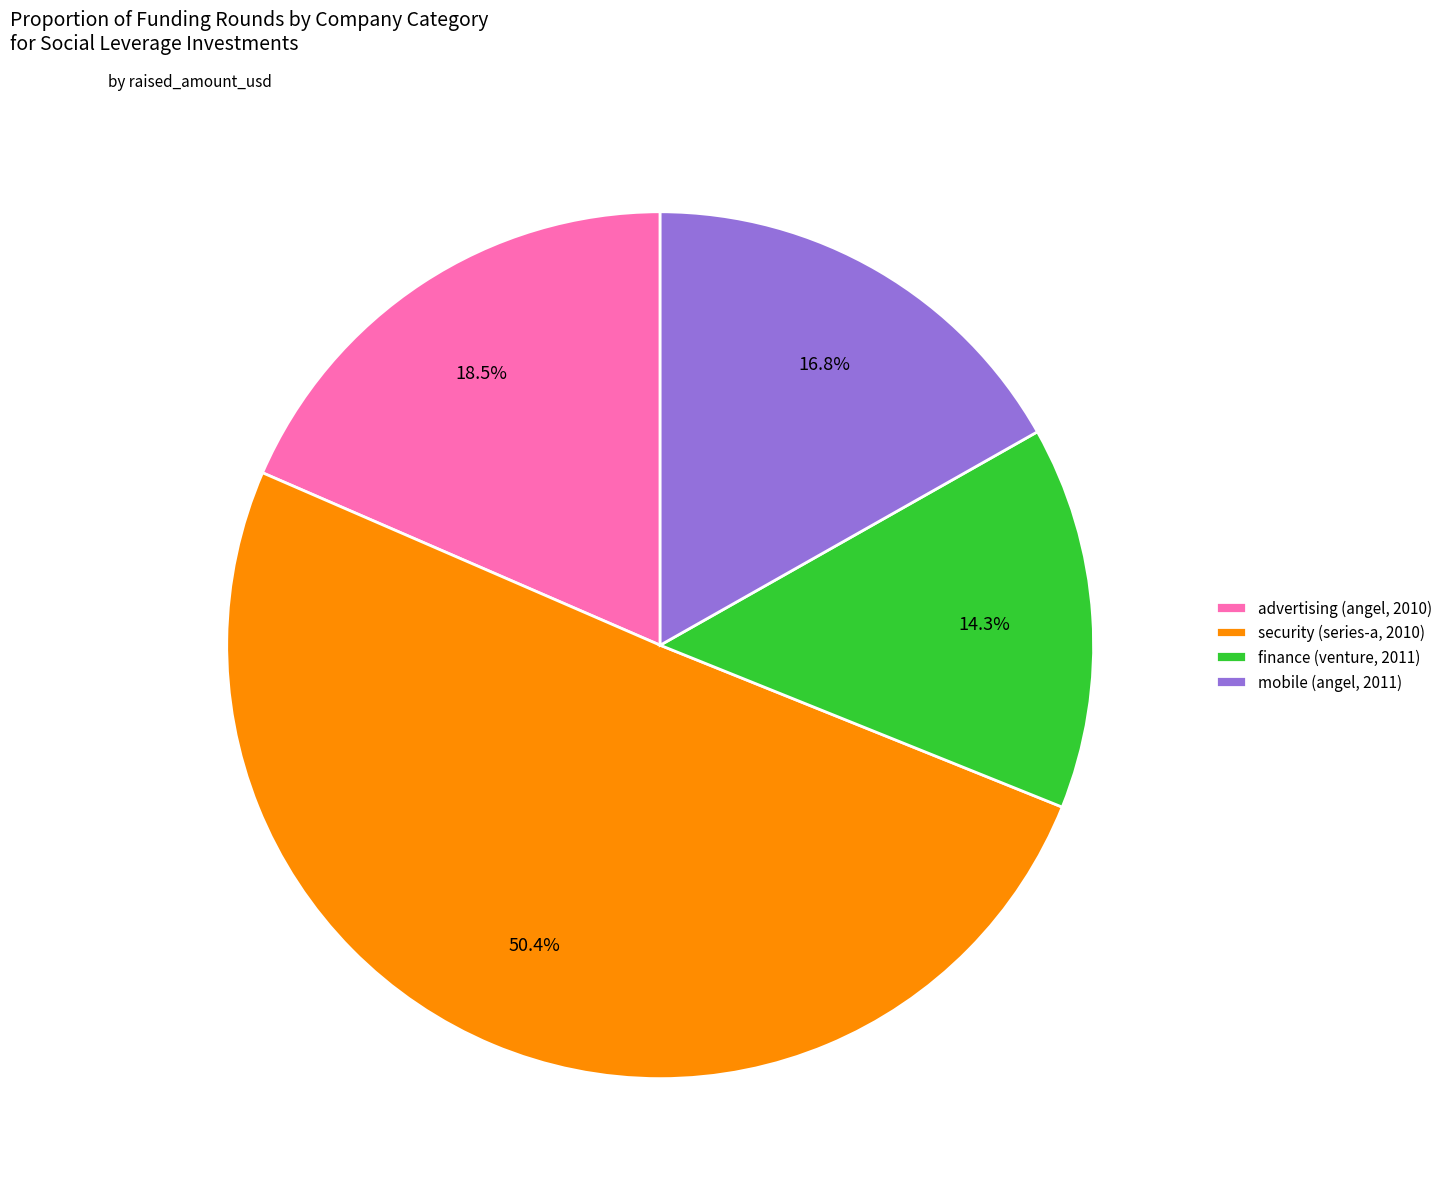

Which slice is the largest?

security (series-a, 2010)